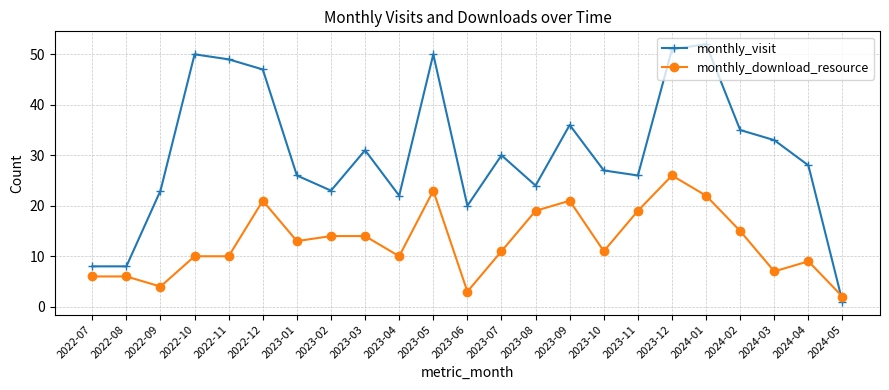

Is the value of monthly_download_resource at 2023-02 greater than the value of monthly_visit at 2022-11?

No